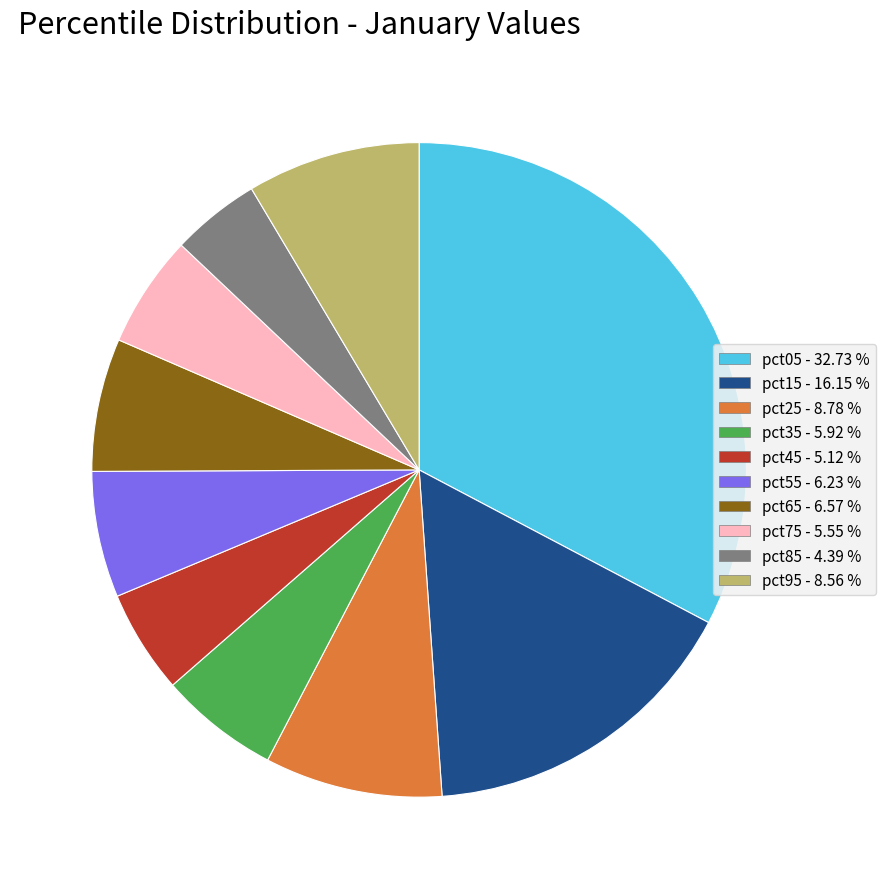

Approximately how many times larger is the value at pct45 compared to pct05?

0.2